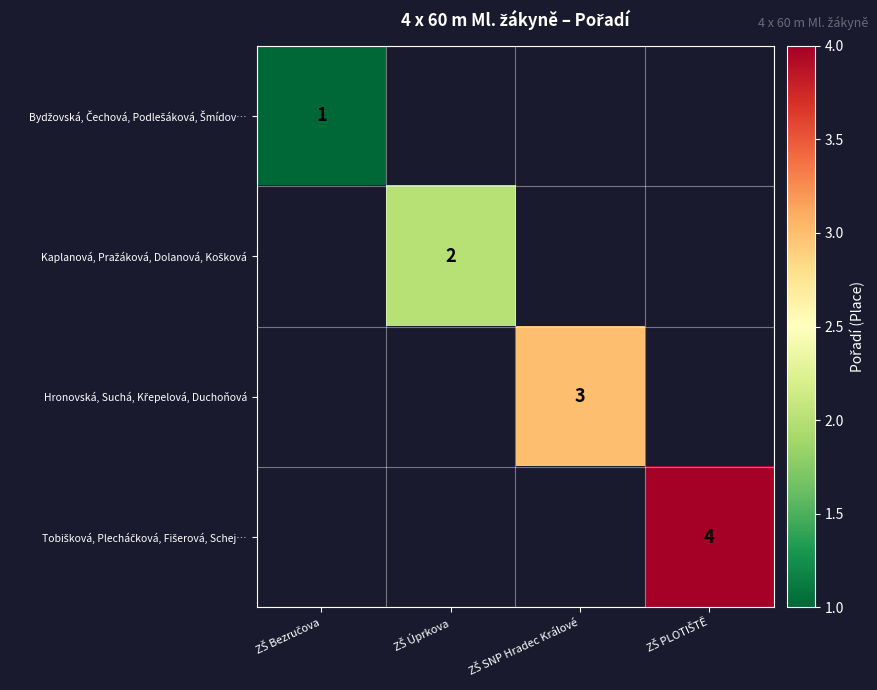

At how many categories does at least one series exceed 1?

3